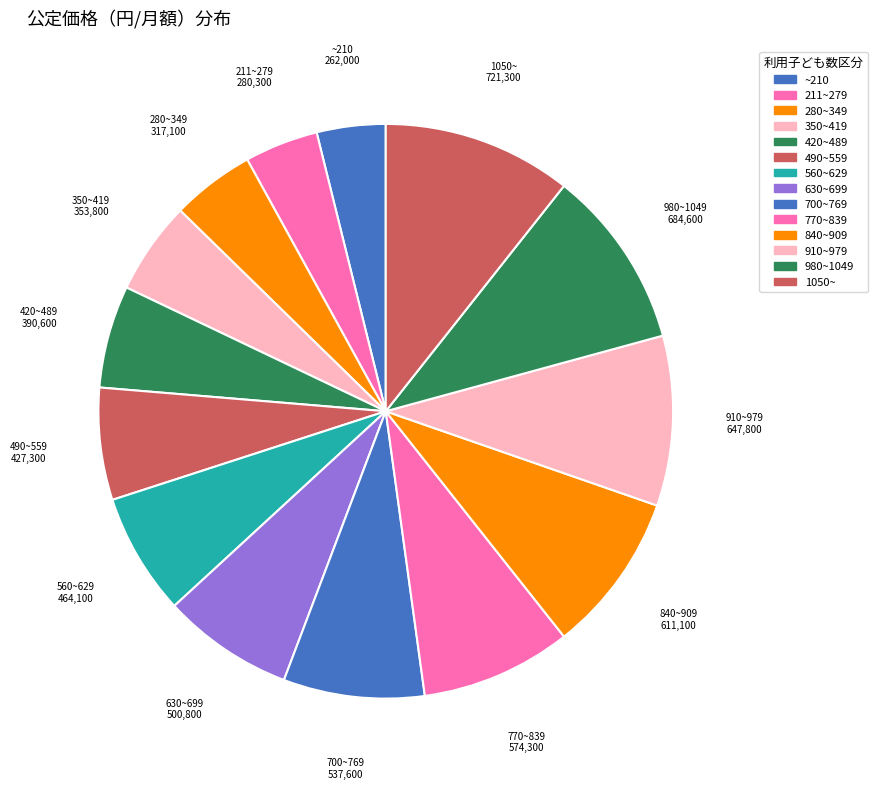

Rank the categories by value from highest to lowest.

1050~, 980~1049, 910~979, 840~909, 770~839, 700~769, 630~699, 560~629, 490~559, 420~489, 350~419, 280~349, 211~279, ~210